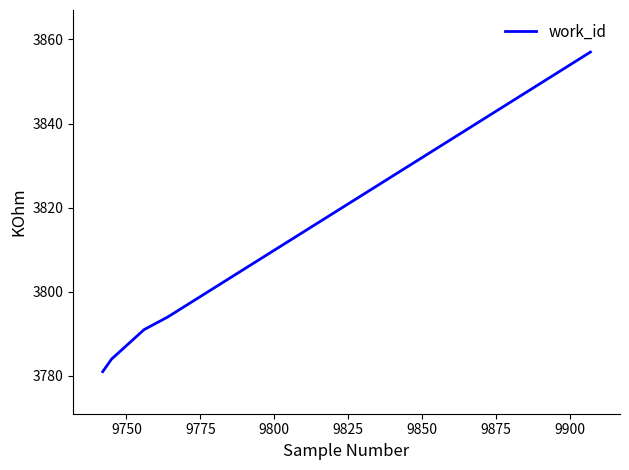

What is the average value?

3796